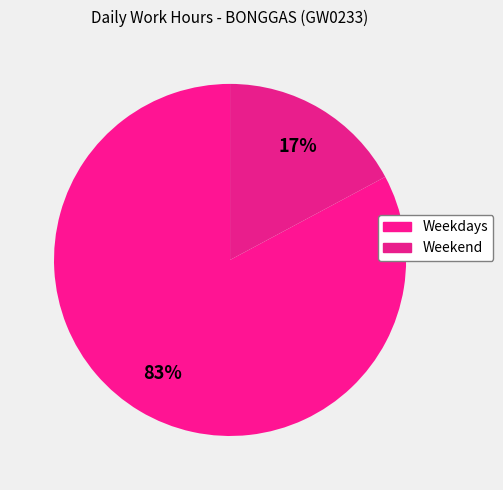

Count the number of slices in the pie.

2